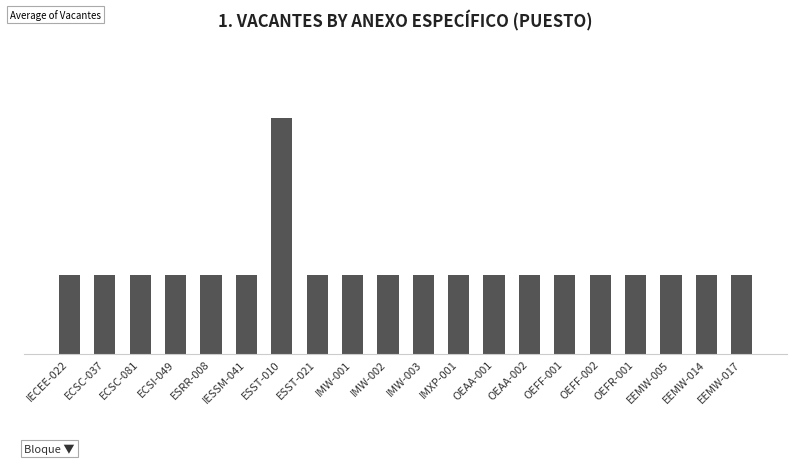

What is the value of the 2nd bar from the left?

1